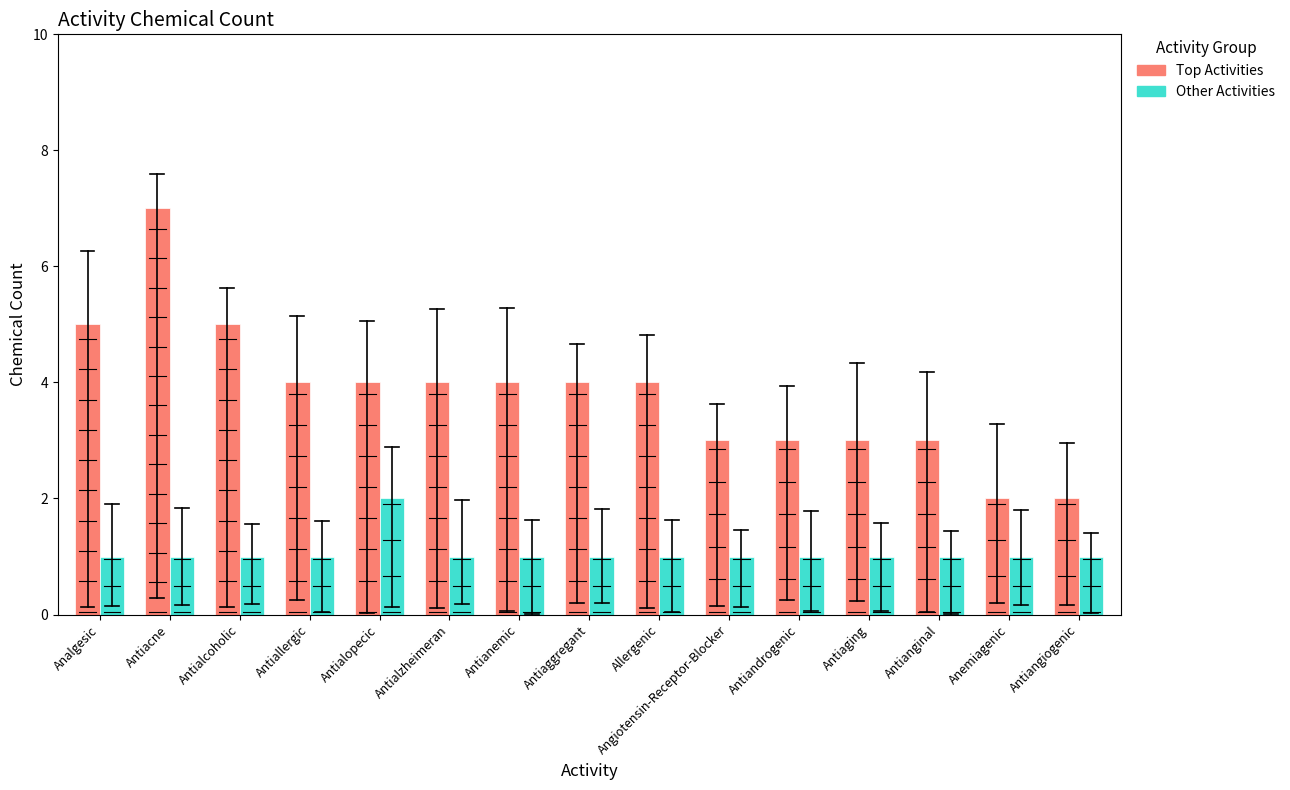

Rank the series at Antianemic from lowest to highest value.

Other Activities, Top Activities